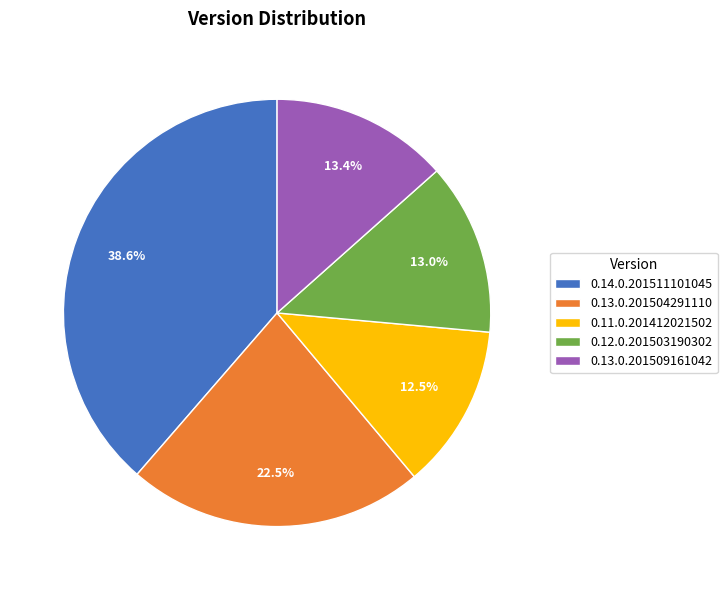

To the nearest percent, what is the combined percentage of 0.14.0.201511101045 and 0.11.0.201412021502?

51%